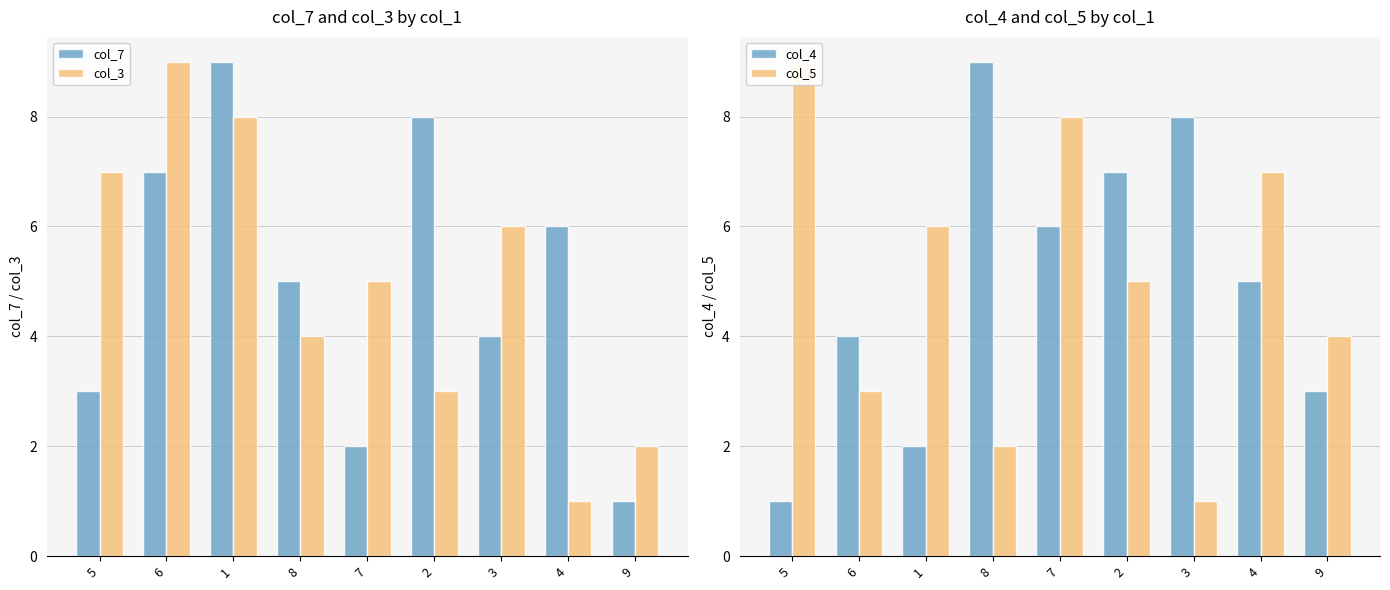

Is the value of col_7 at 8 greater than the value of col_3 at 1?

No